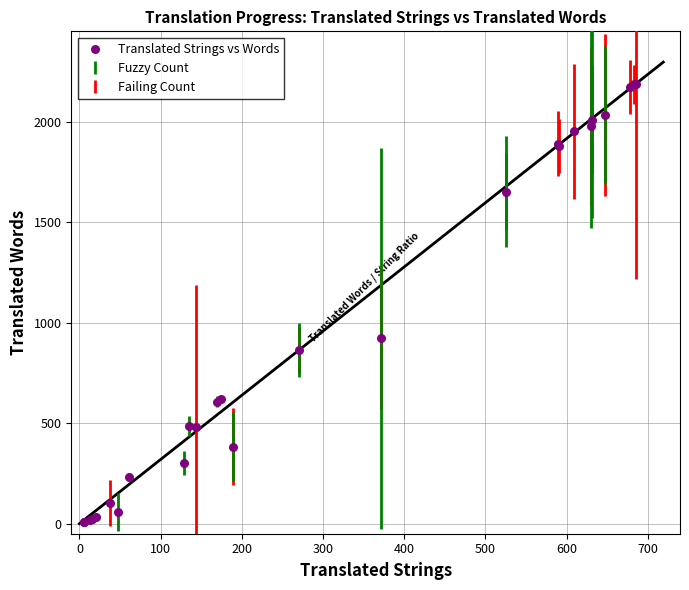

What Y value in the scatter plot is closest to 1098?

923